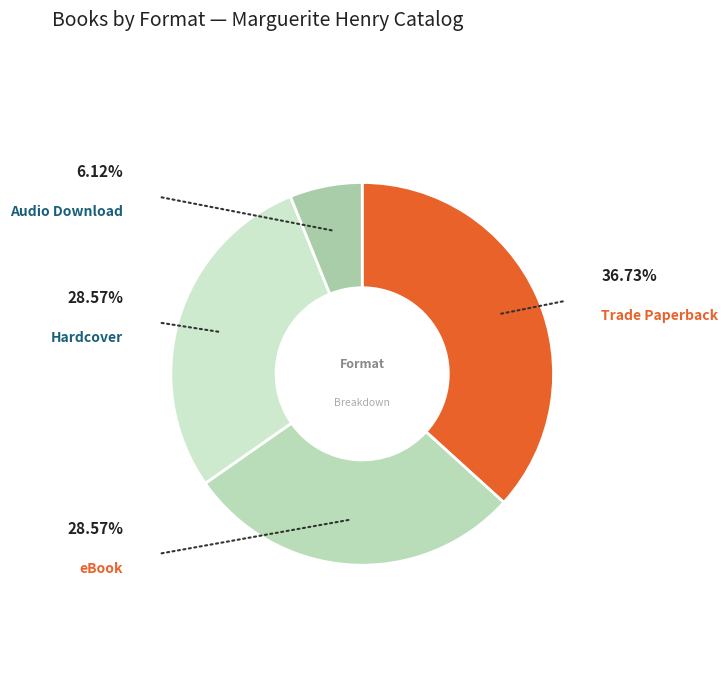

Which slice is the largest?

Trade Paperback